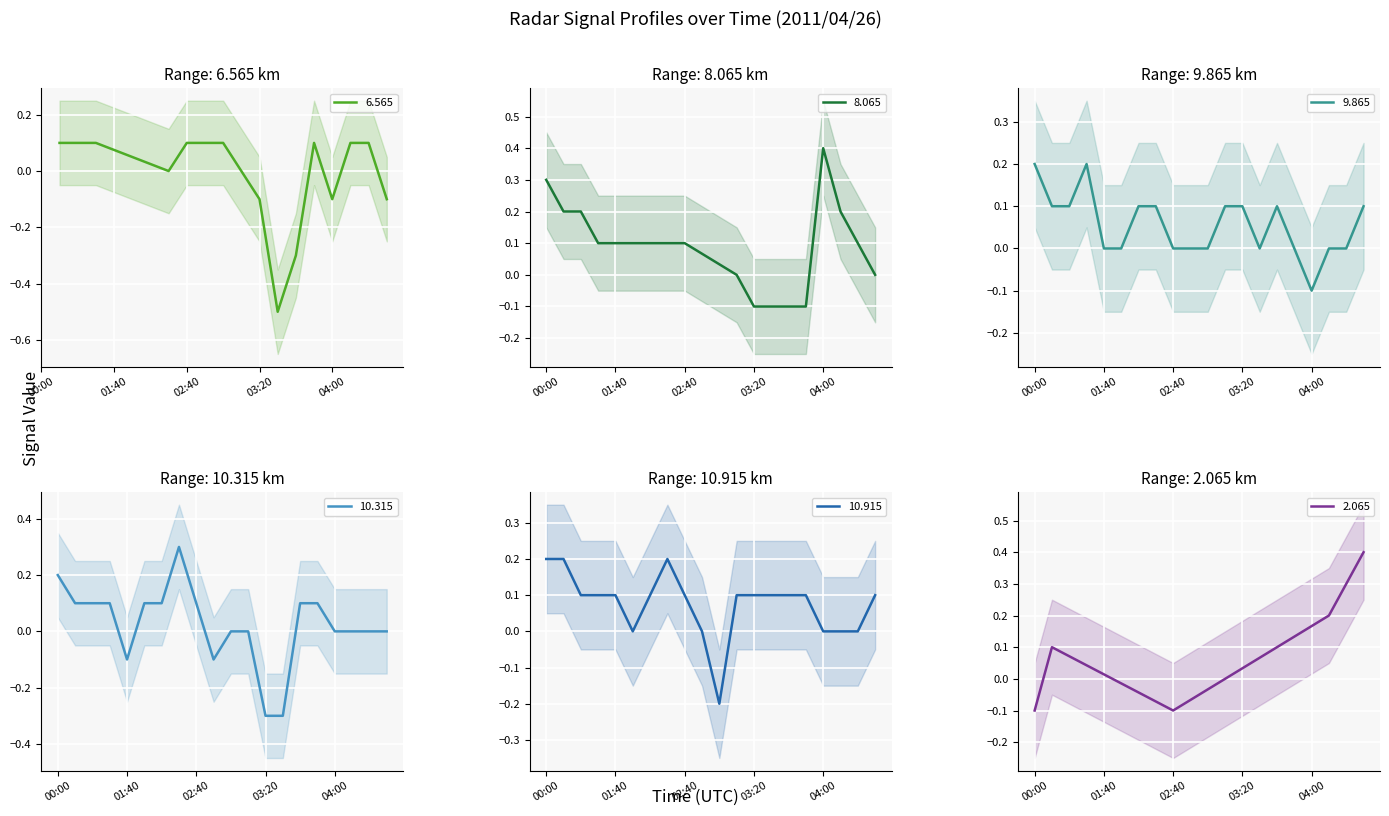

What is the label of the 16th point from the left?

2011/04/26 03:50